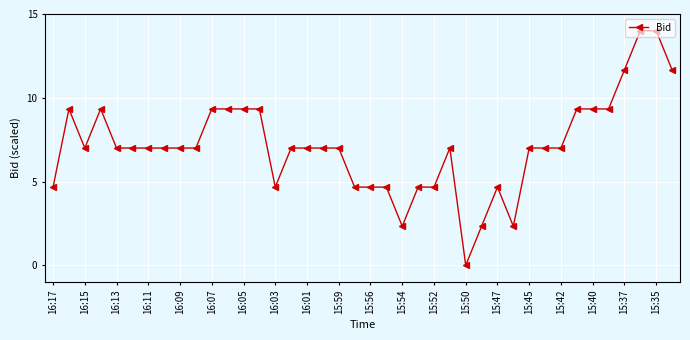

How many lines are shown in the chart?

1